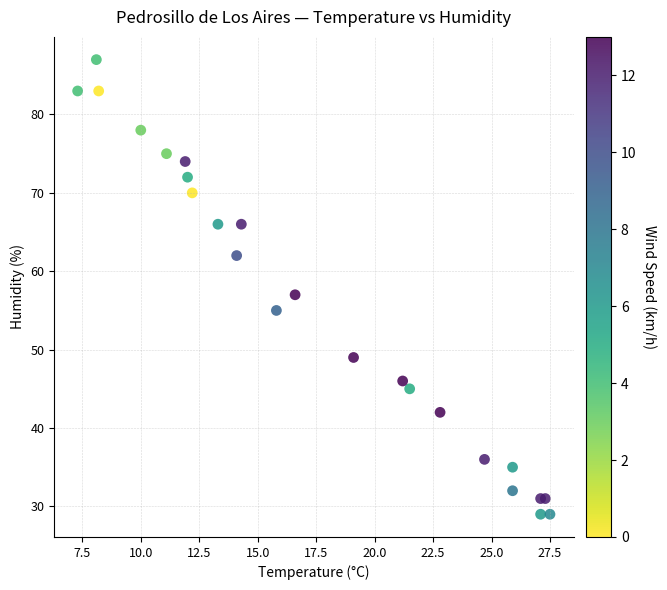

What Y value in the scatter plot is closest to 58?

57